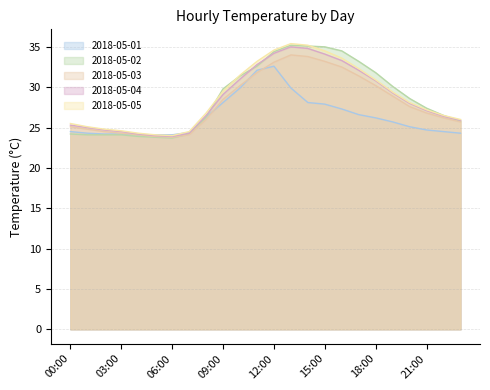

What is the label of the 2nd point from the right?

22:00